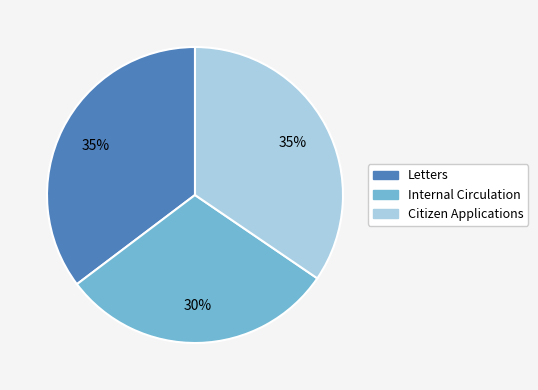

Is there any slice that represents more than half of the pie?

No